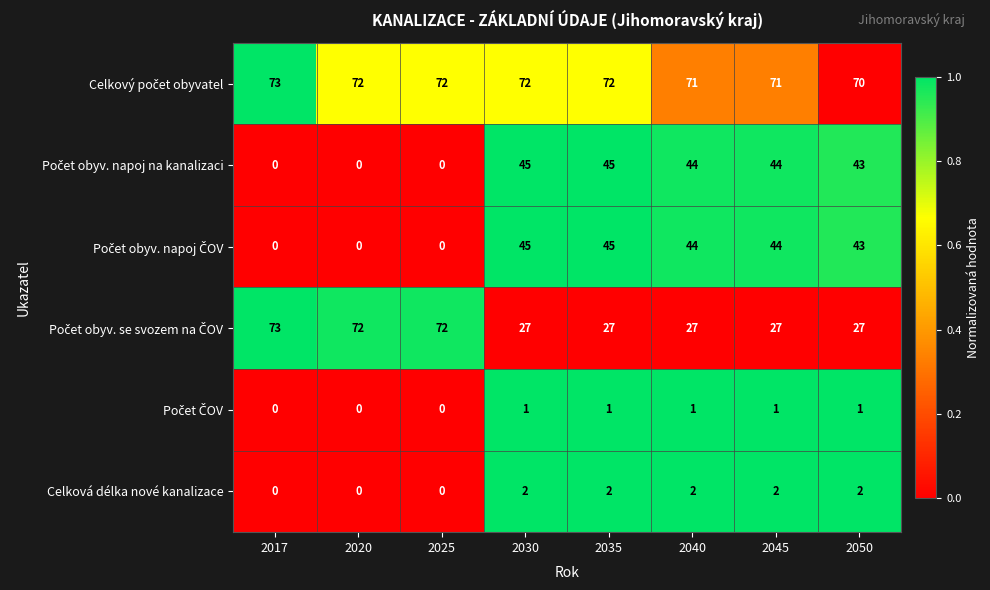

The Celková délka nové kanalizace series shows -1 at 2020. True or false?

False